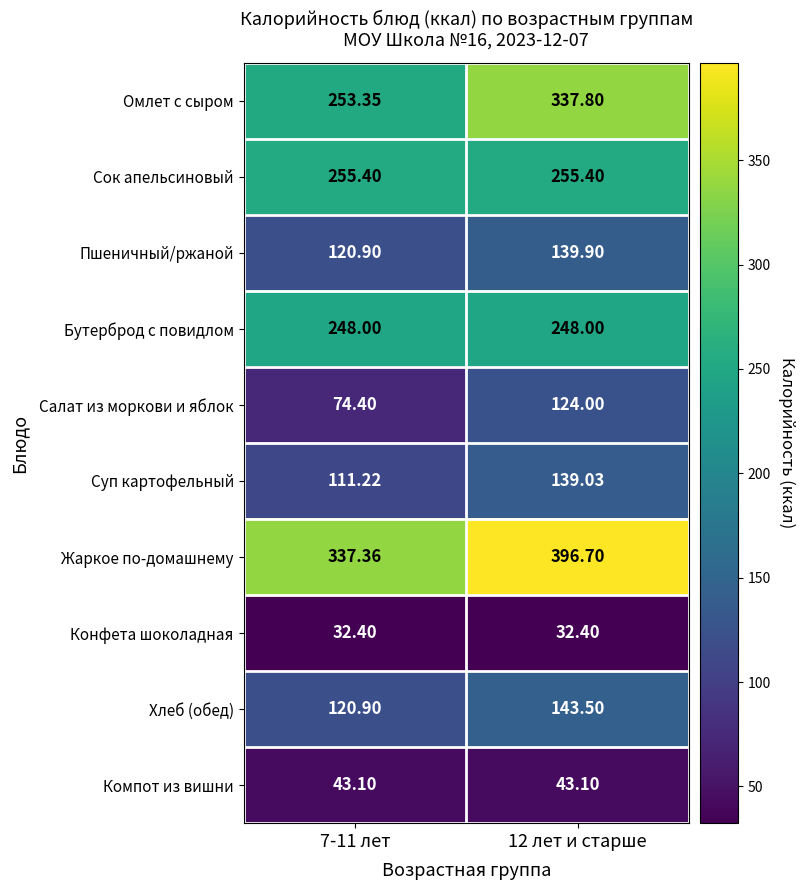

What is the greatest value displayed?

396.7